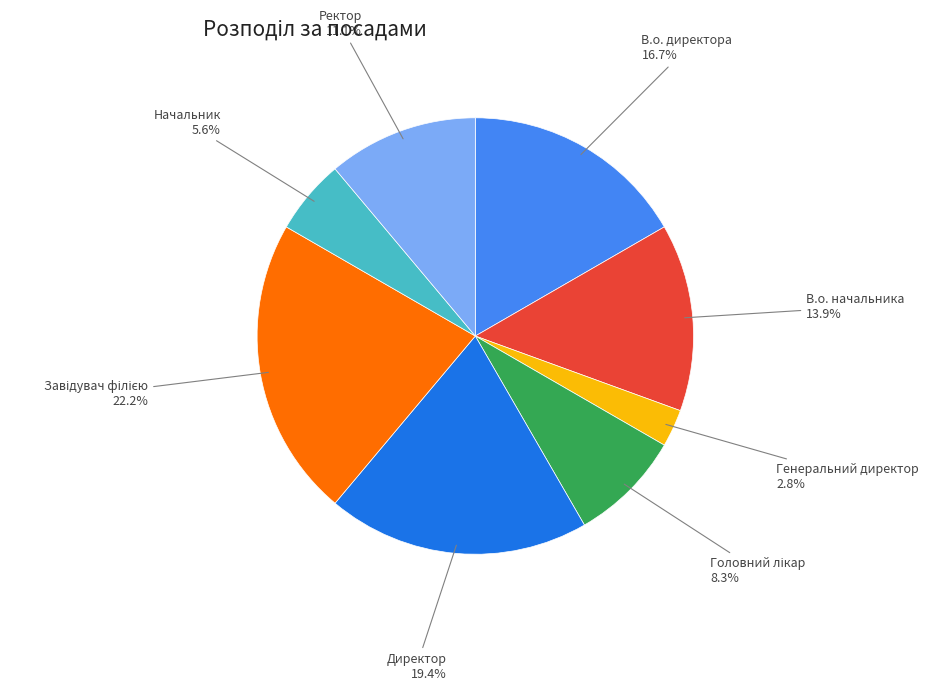

What percentage do Генеральний директор and В.о. начальника together represent?

16.7%